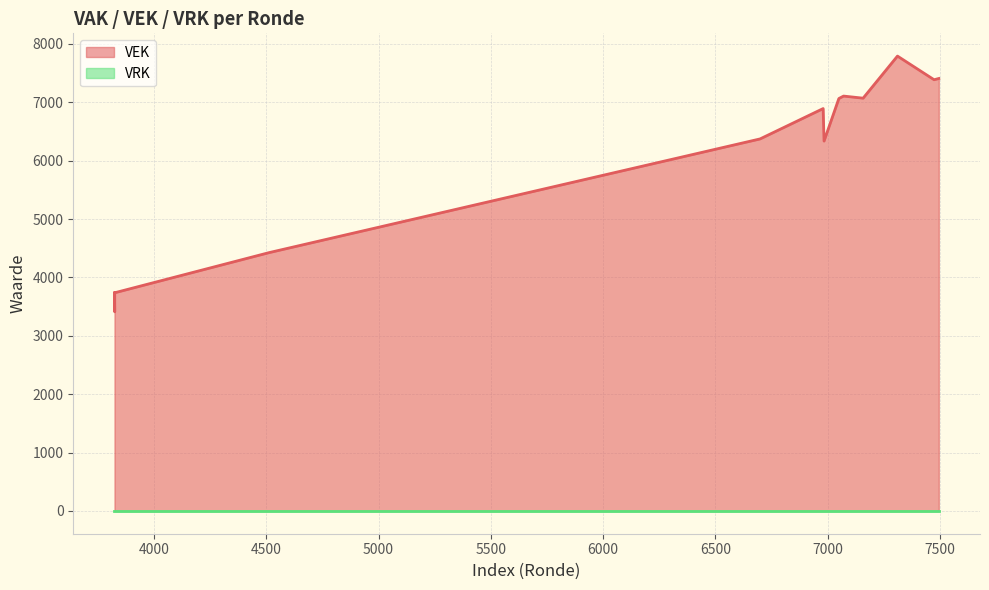

True or false: VEK and VRK intersect in this chart.

False